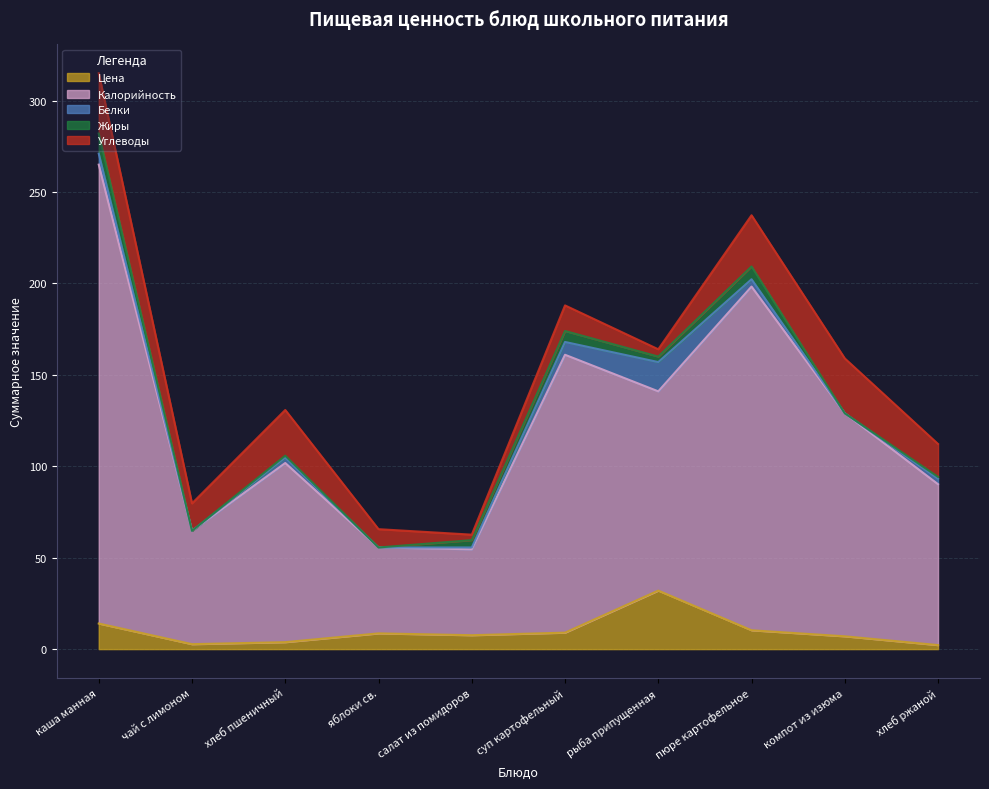

Where is Жиры nearest to the value 5?

салат из помидоров